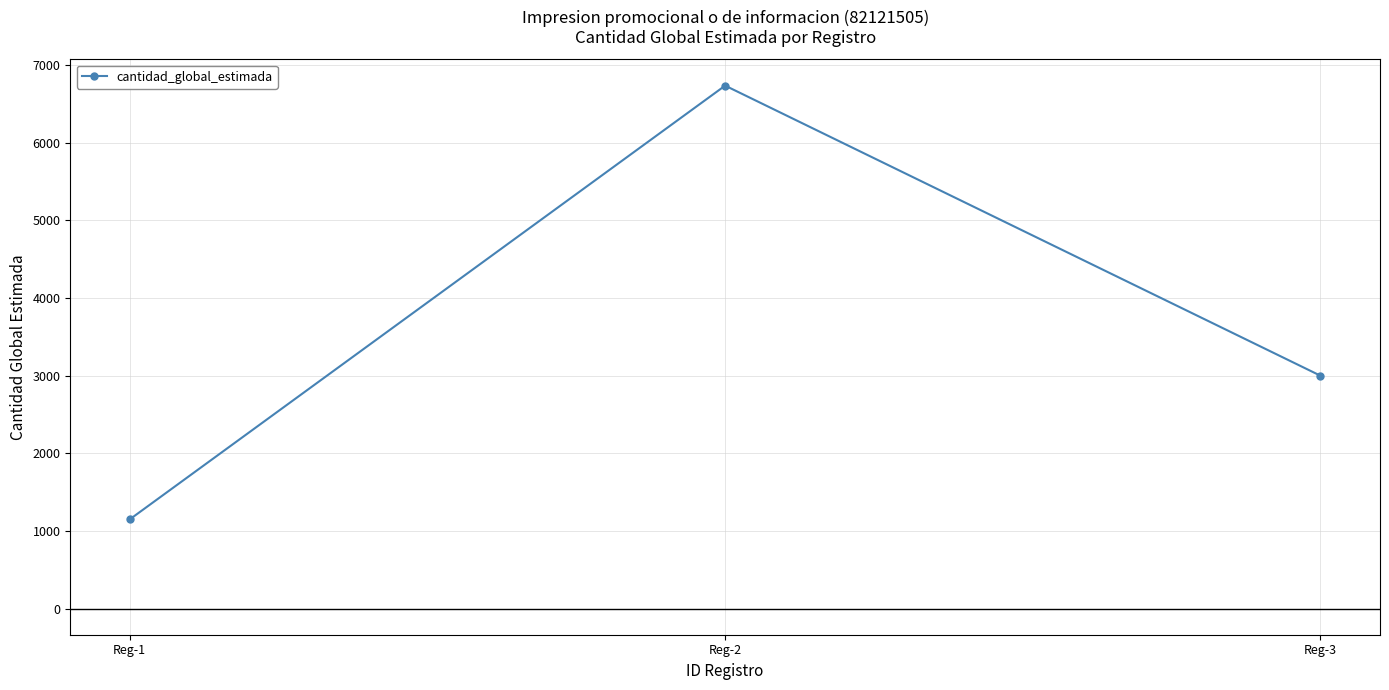

Is it true that the value at Reg-2 is 2716?

False